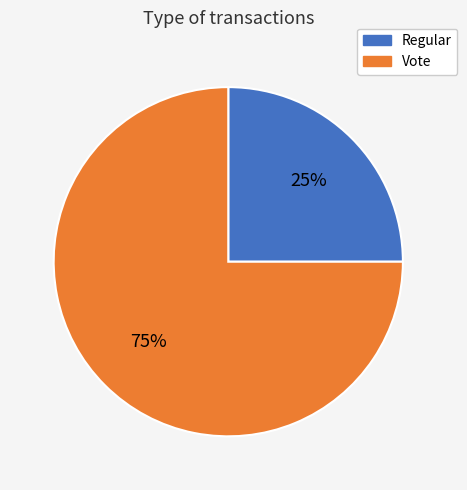

Which slice represents more than half of the pie?

Vote